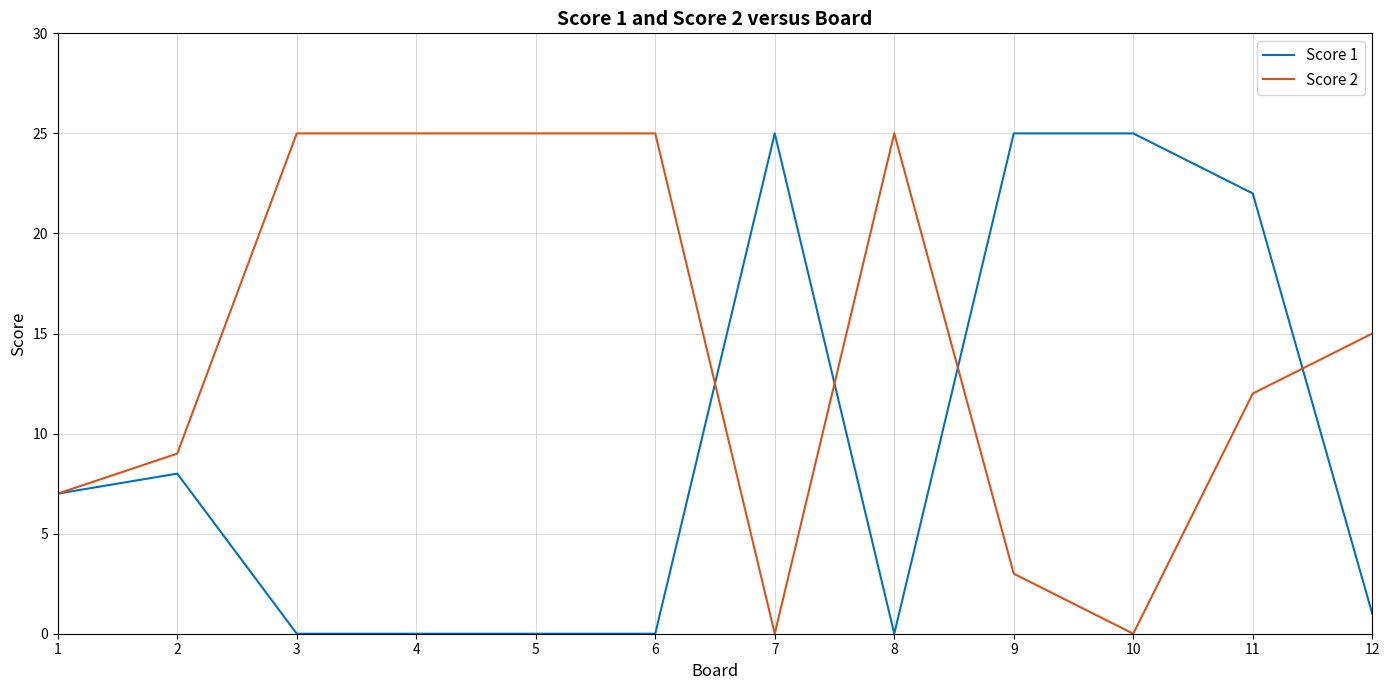

What is the maximum value shown in the chart?

25